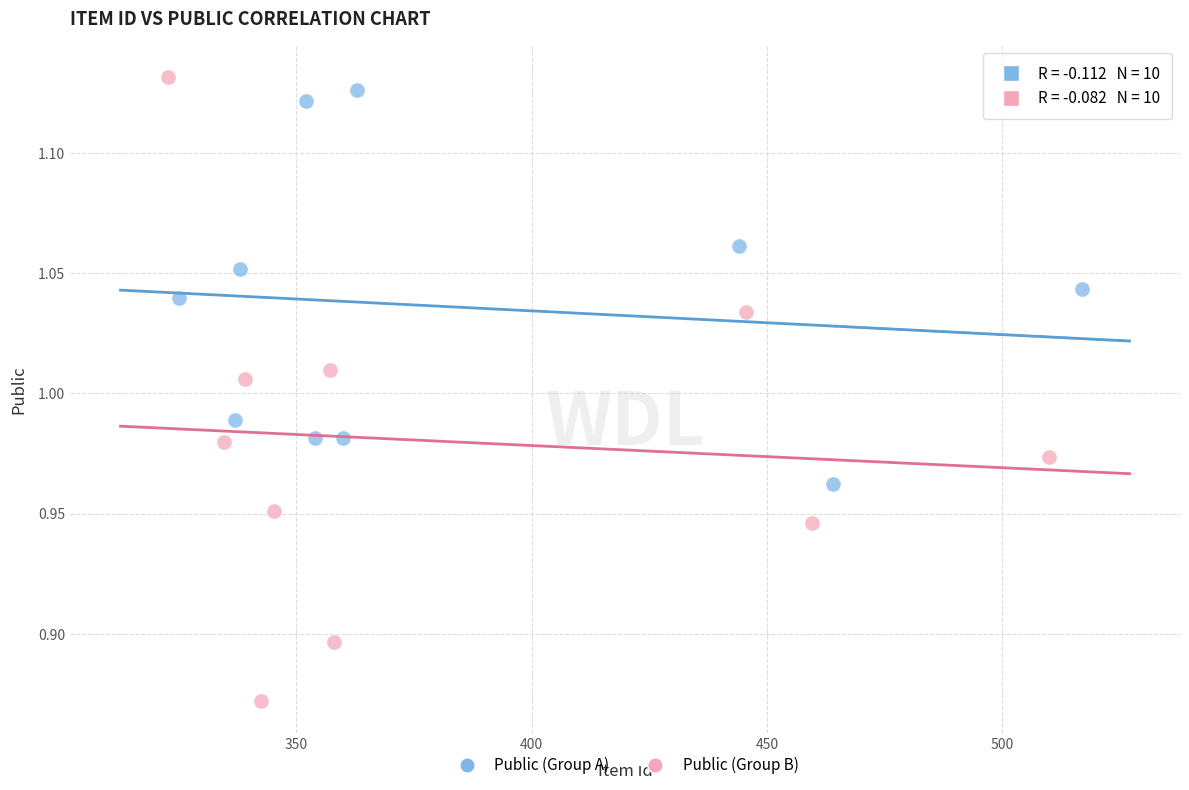

Which series contains the highest Y value?

Public (Group B)